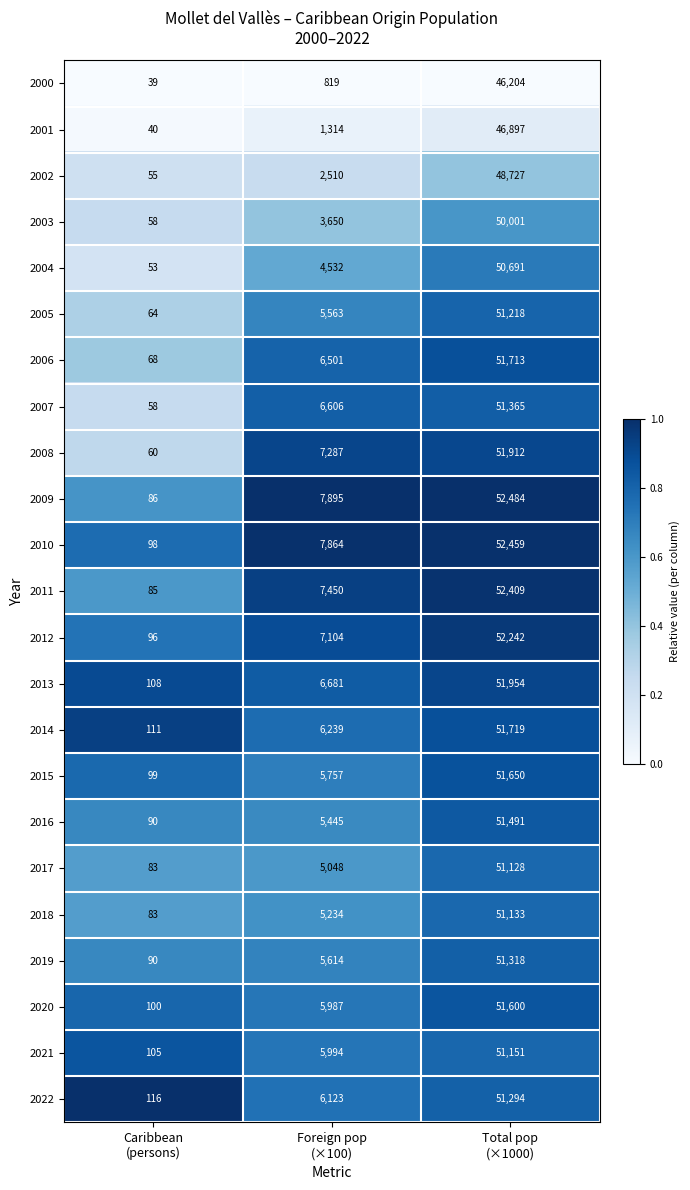

How many 2015 values are between 99 and 51650?

3